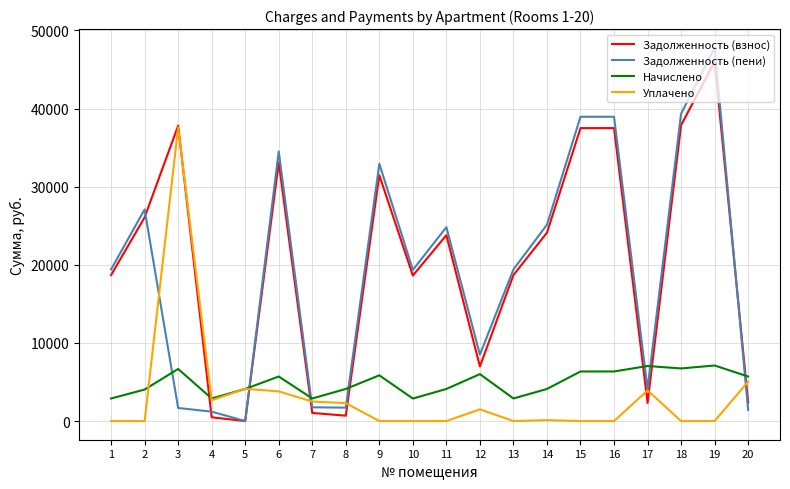

What is the maximum value for Задолженность (пени)?

47785.7